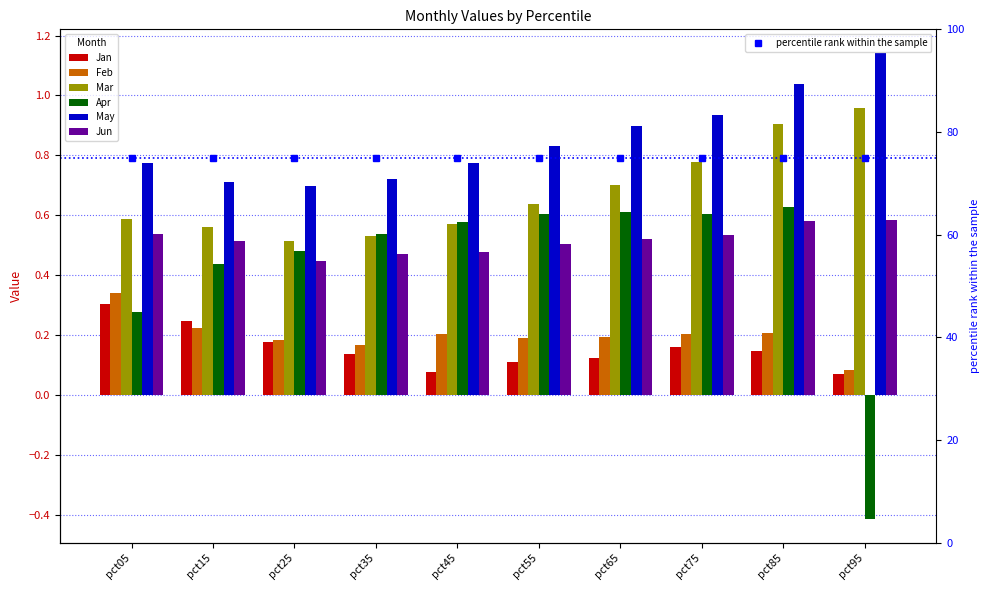

What is the minimum value shown in the chart?

-0.4